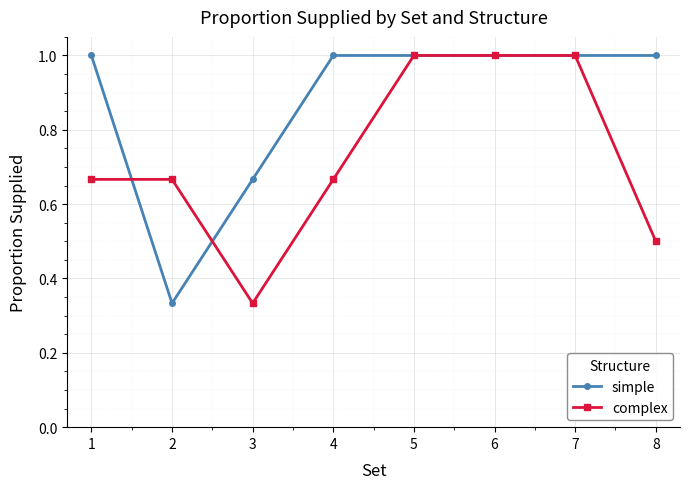

What is the approximate value of simple at 7?

1.0